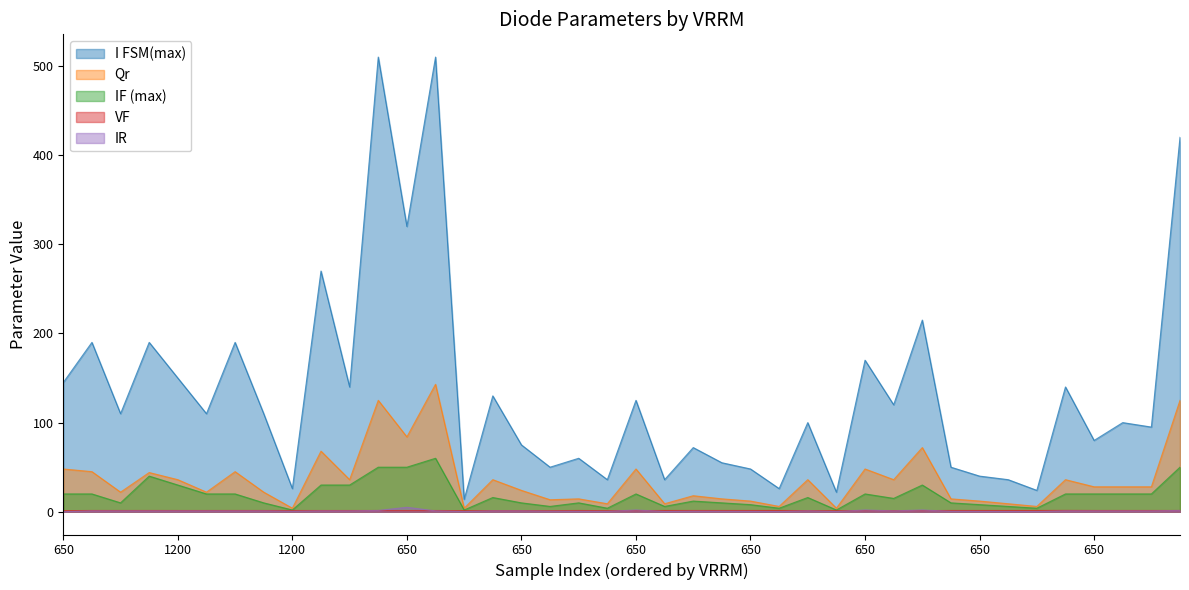

What is the approximate value of Qr at 650?

84.0